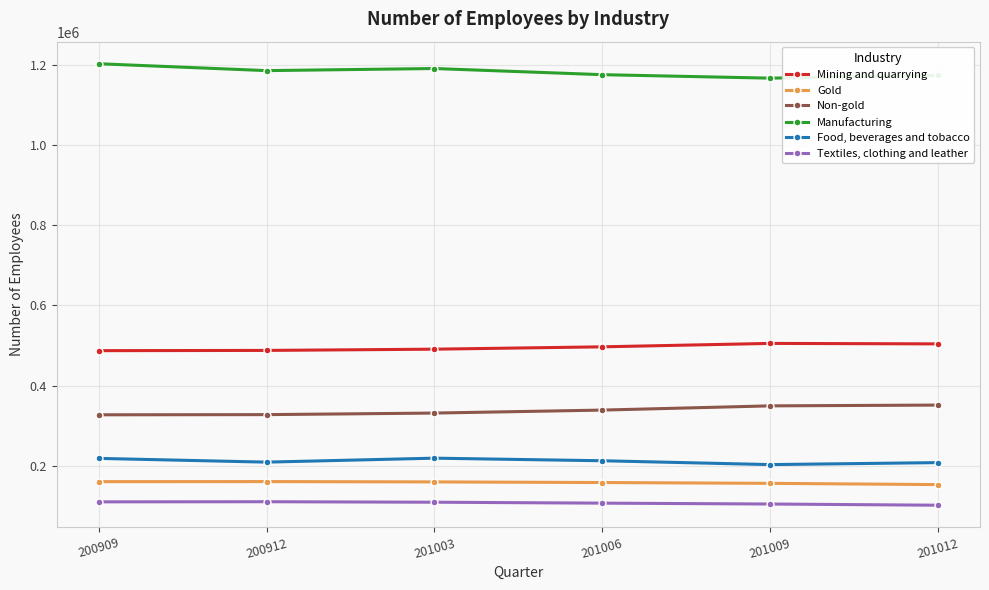

At 201012, list the series in order from smallest to largest.

Textiles, clothing and leather, Gold, Food, beverages and tobacco, Non-gold, Mining and quarrying, Manufacturing